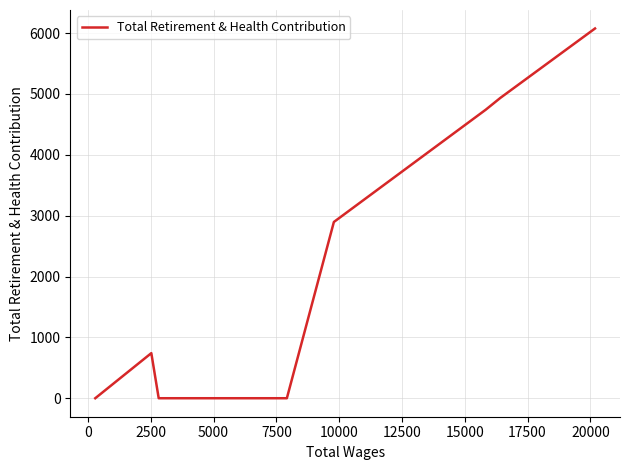

What position from the right is 5000?

6